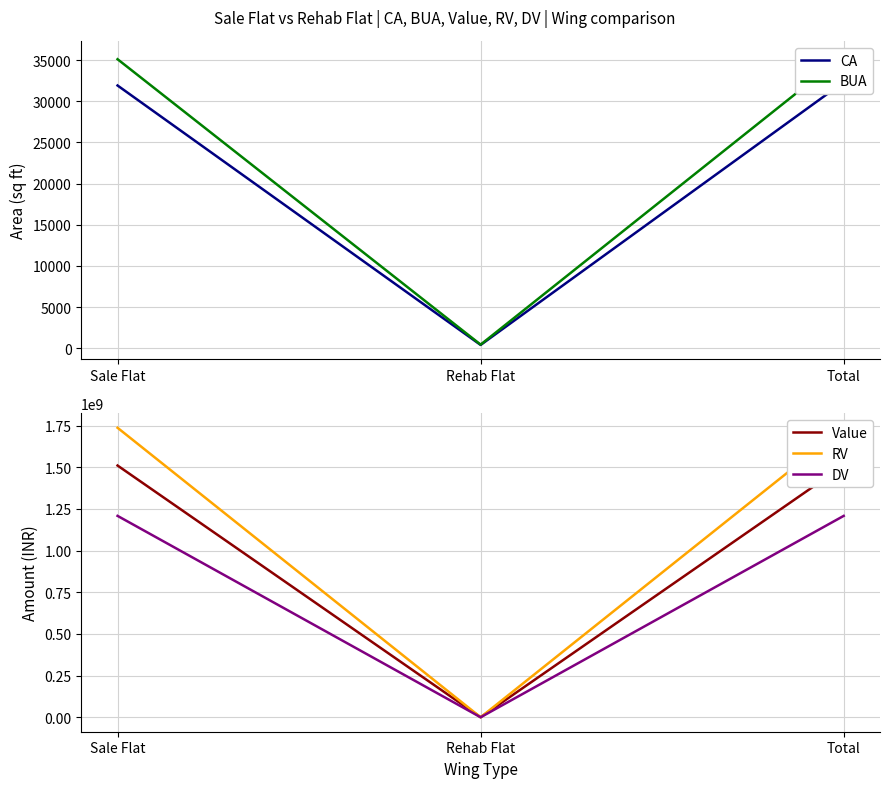

Rank the series by their maximum value, from highest to lowest.

RV, Value, DV, BUA, CA